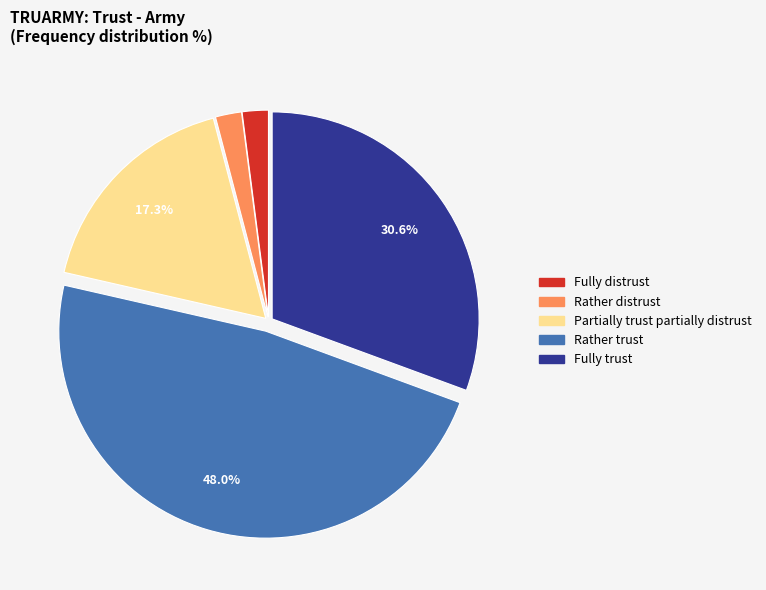

True or false: Fully trust accounts for 31% of the total.

True